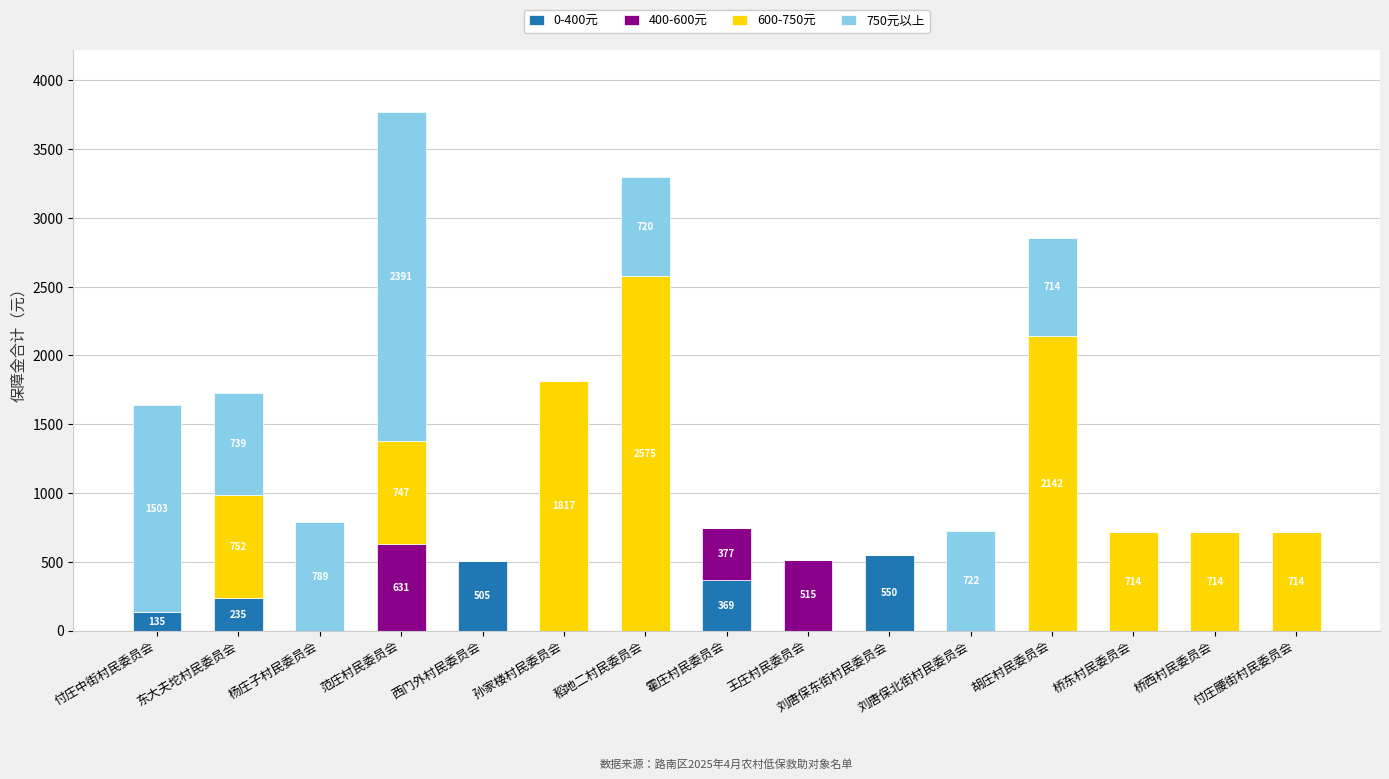

How many values in the 0-400元 series exceed 0?

5